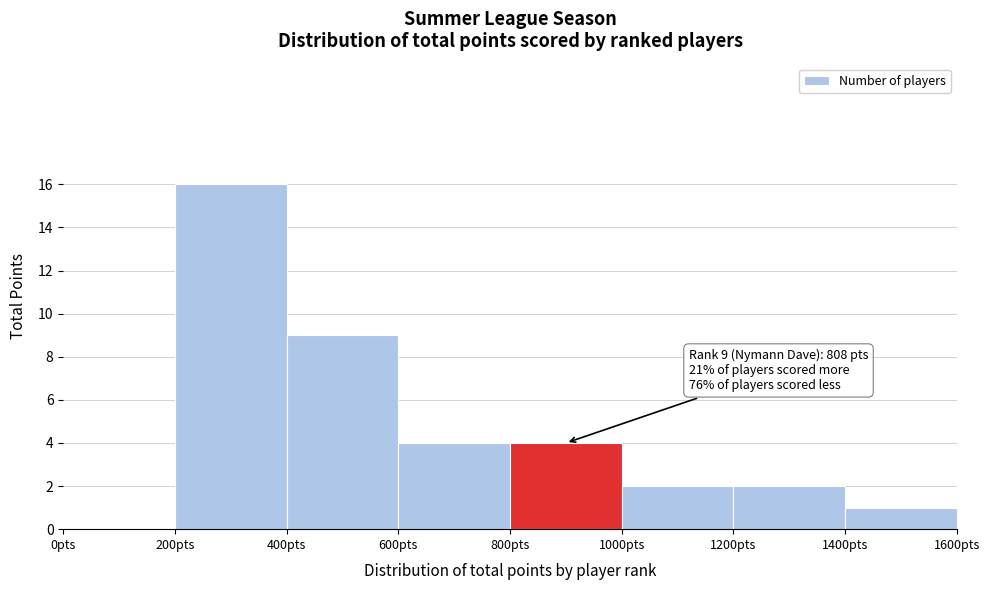

Which range on the x-axis has the tallest bar?

200 to 400